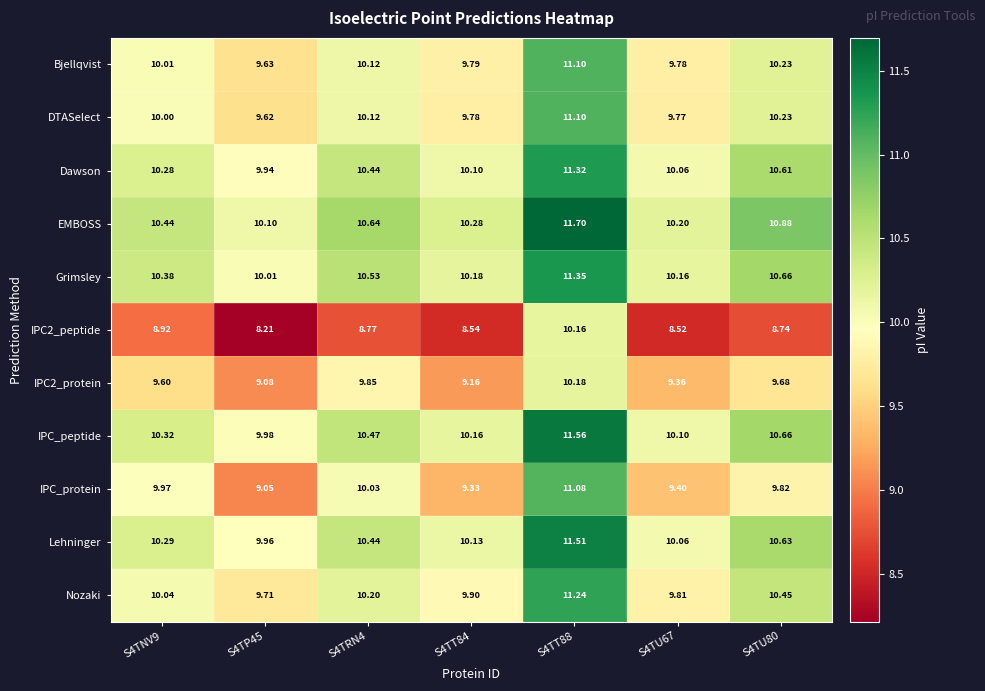

Which category has the lowest value across all series?

S4TP45